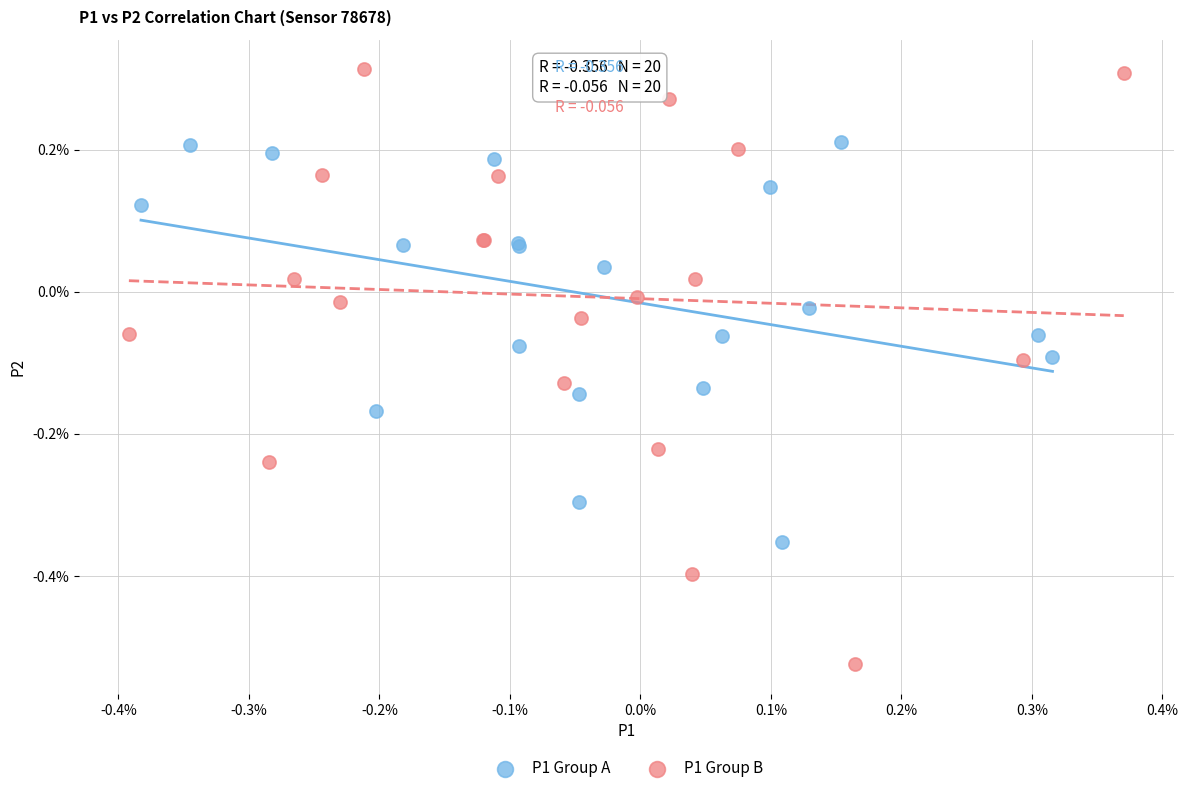

Which series reaches the minimum Y coordinate?

P1 Group B